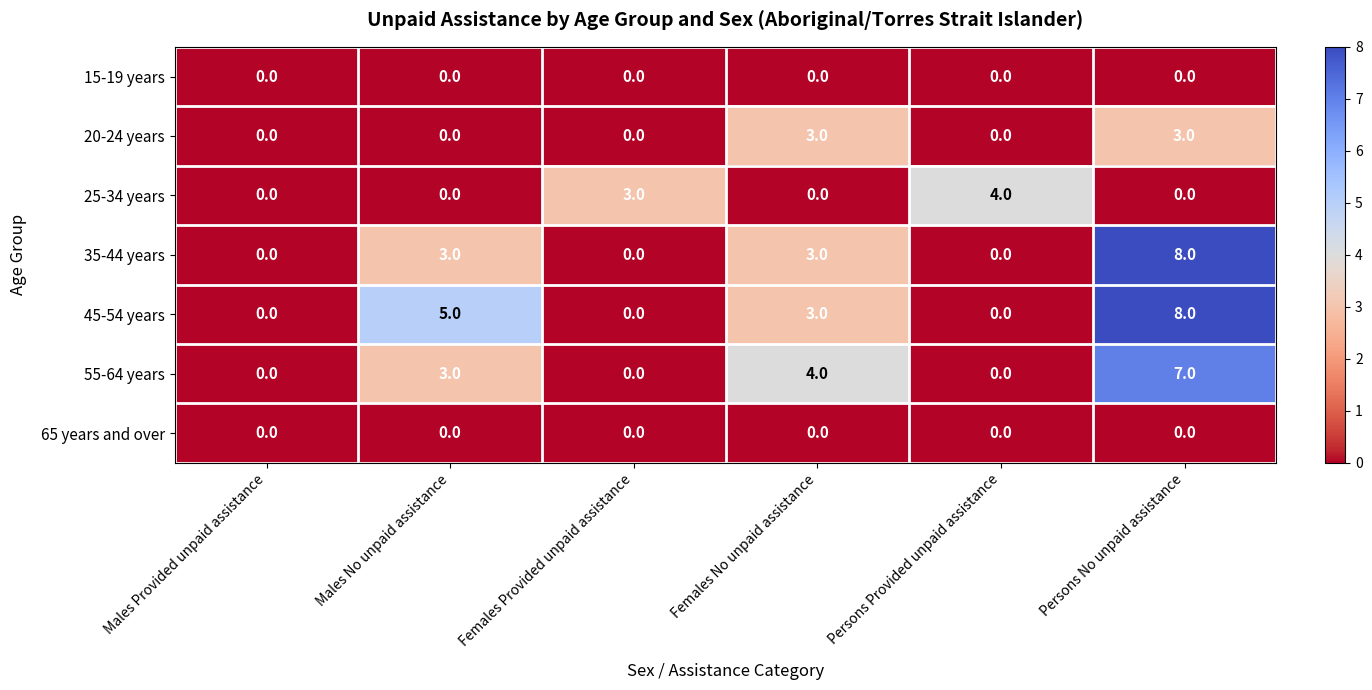

How many 35-44 years values are between 0 and 3?

5